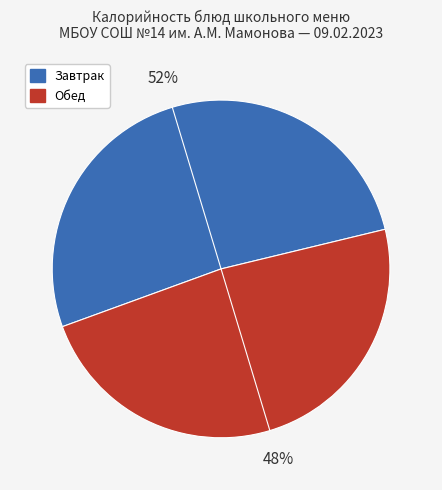

Does any single category account for the majority?

Yes